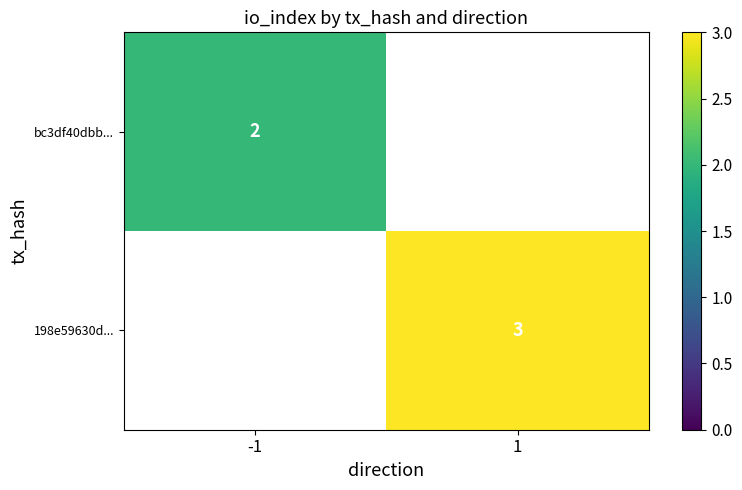

Is the value of 198e59630d... at 1 greater than the value of bc3df40dbb... at -1?

Yes